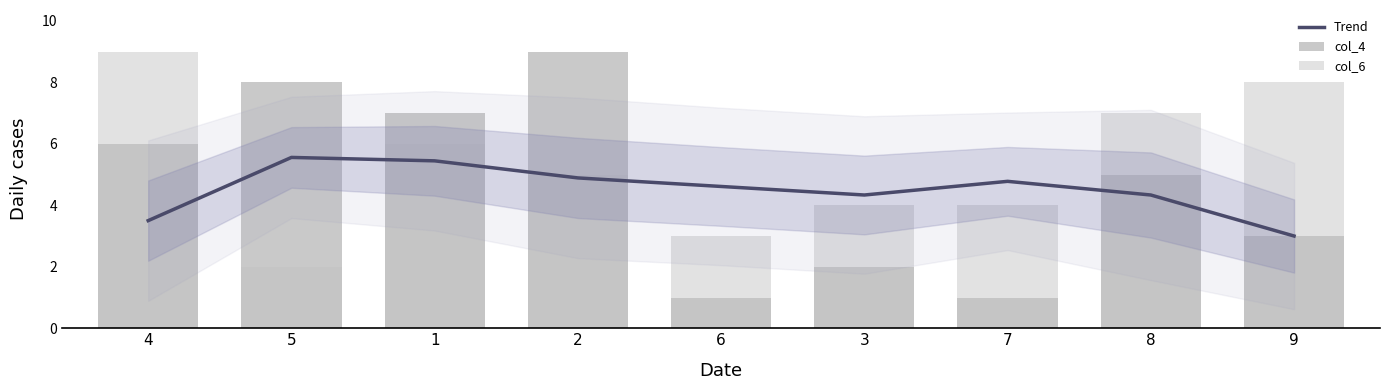

Reading right to left, list all the values displayed in this chart.

Trend: 3.0	4.3	4.8	4.3	4.6	4.9	5.4	5.6	3.5
col_4: 3.0	5.0	1.0	2.0	1.0	9.0	7.0	8.0	6.0
col_6: 8.0	7.0	4.0	4.0	3.0	5.0	6.0	2.0	9.0